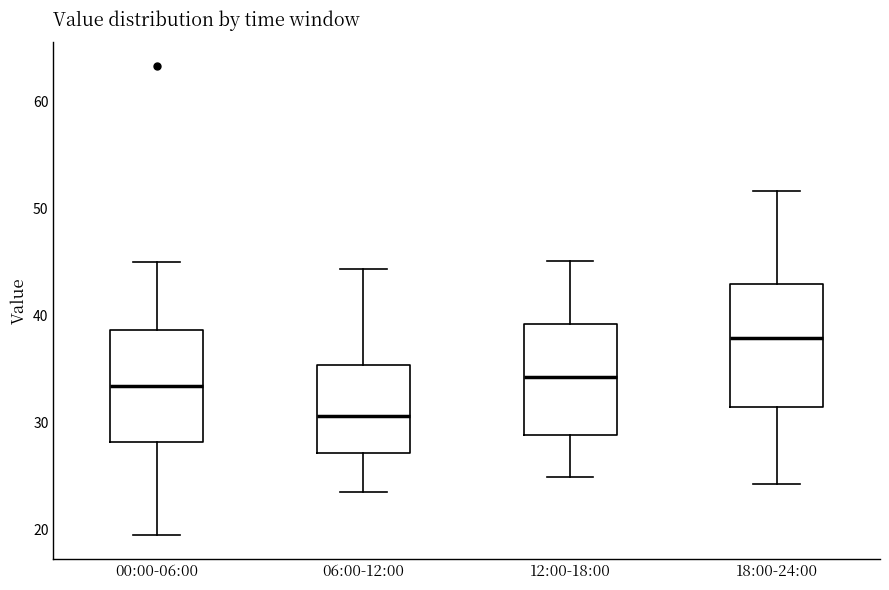

Reading left to right, transcribe this box plot: for each box, give where its median line is, the range the box spans, and where its two whiskers end, as read against the y-axis. The values are not printed on the chart, so give them approximately, as read against the axis.

00:00-06:00: median 33, box 28 to 39, whiskers 20 to 45
06:00-12:00: median 31, box 27 to 35, whiskers 24 to 44
12:00-18:00: median 34, box 29 to 39, whiskers 25 to 45
18:00-24:00: median 38, box 31 to 43, whiskers 24 to 52